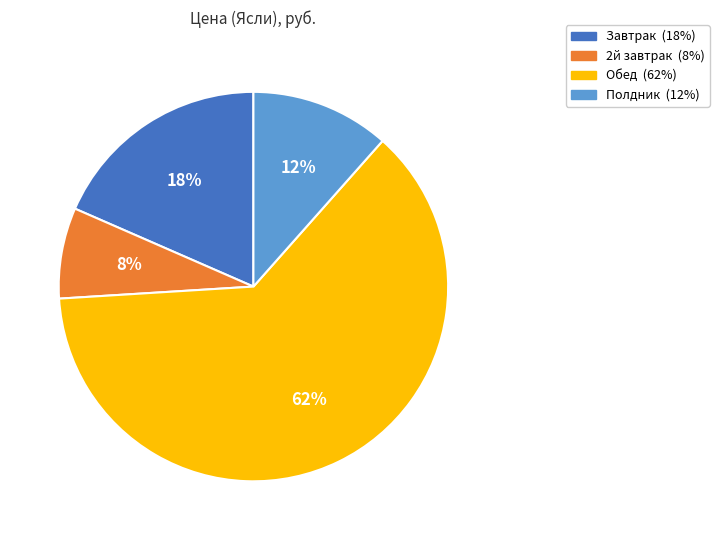

Count the number of slices in the pie.

4